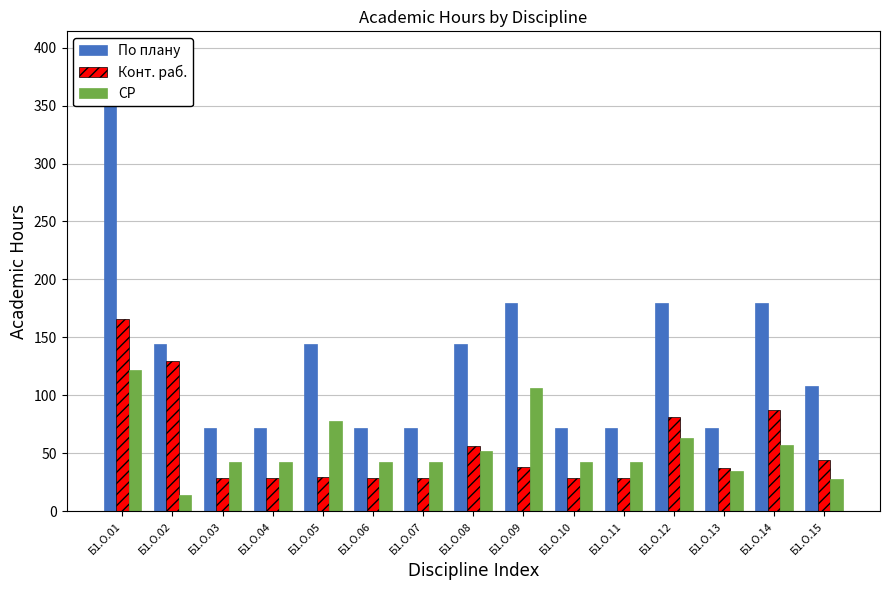

The value of По плану at Б1.О.11 is 72. True or false?

True